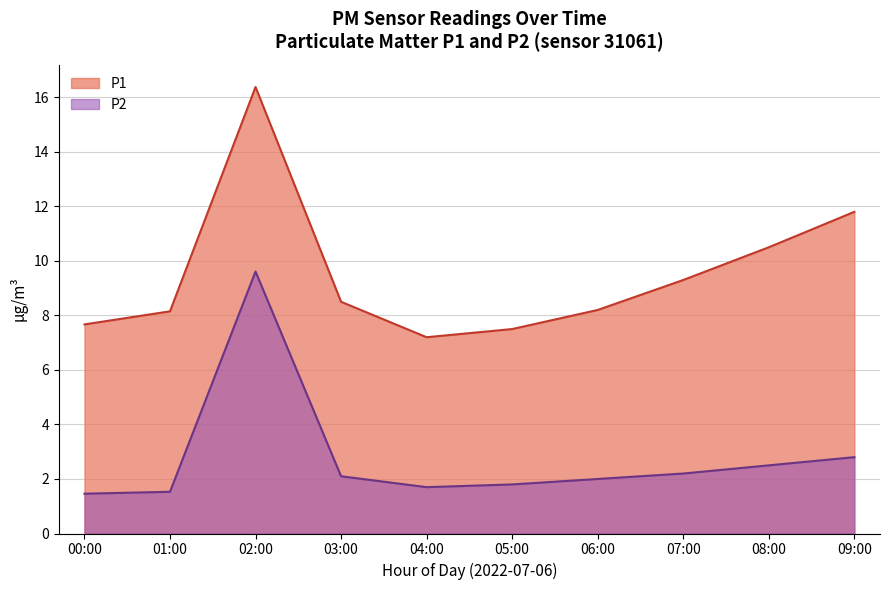

What is the lowest value of the P1 series?

7.2